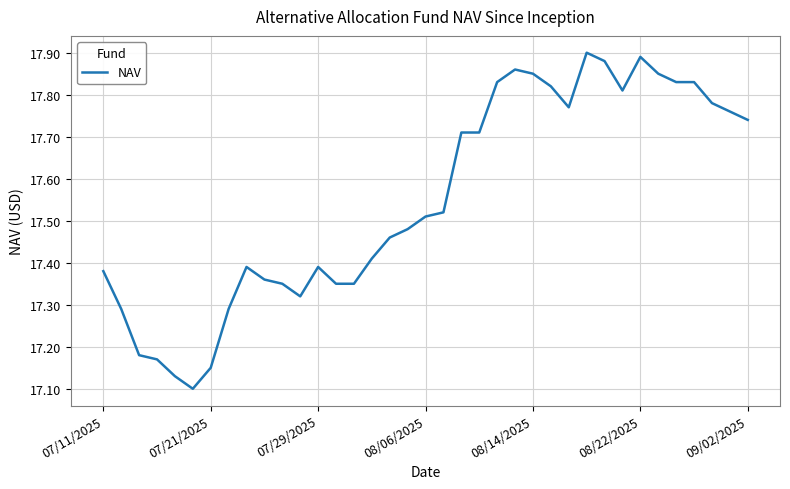

What is the difference between the maximum and minimum values?

0.8